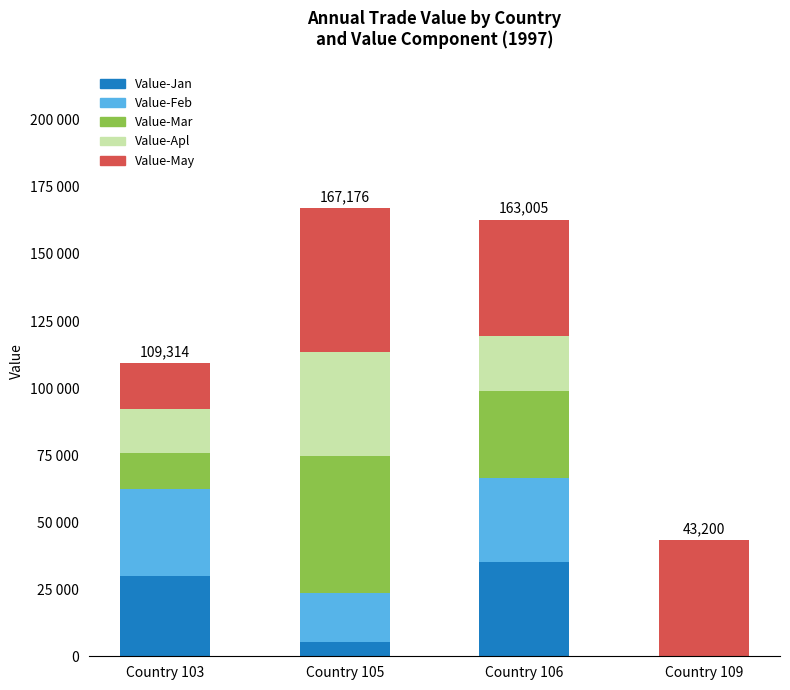

Does the chart contain stacked bars?

Yes